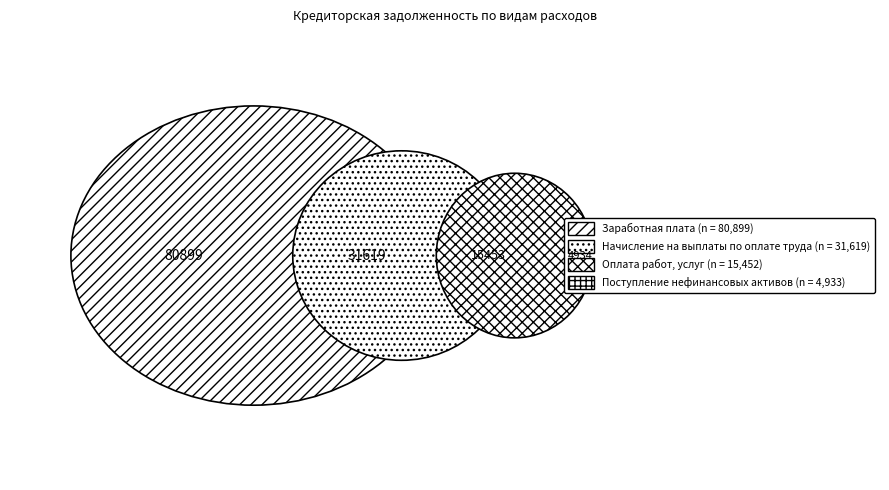

Between Оплата работ, услуг and Начисление на выплаты по оплате труда, which is larger?

Начисление на выплаты по оплате труда